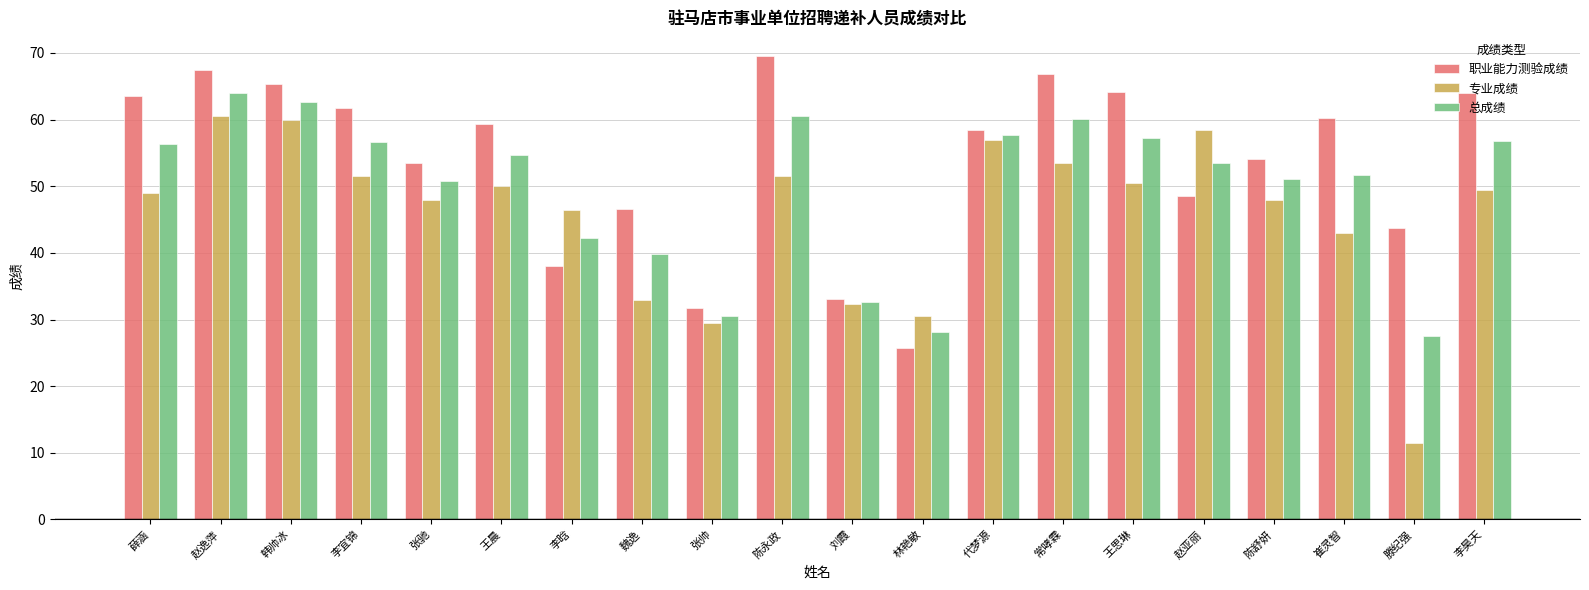

At which category does the chart reach its peak across all series?

陈永政